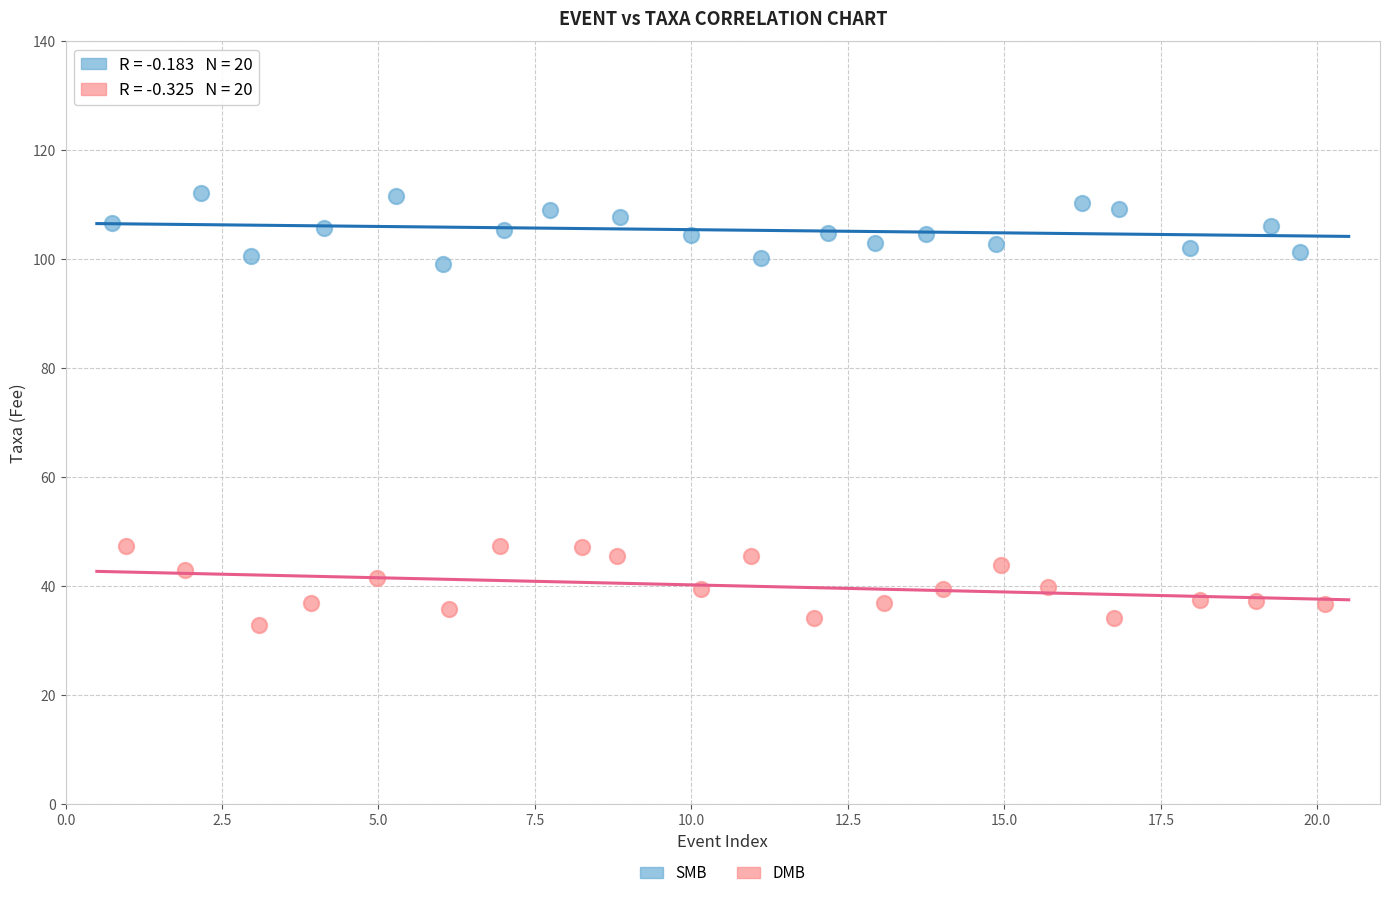

Which series reaches the minimum Y coordinate?

DMB